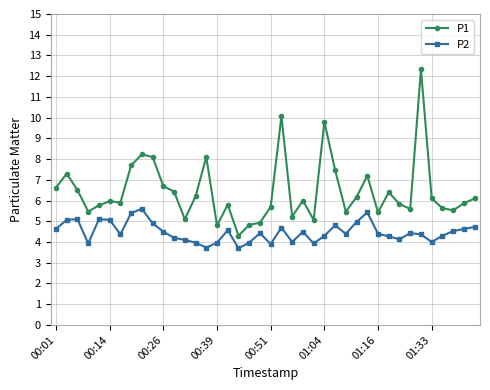

List the series in order of their overall mean, lowest first.

P2, P1